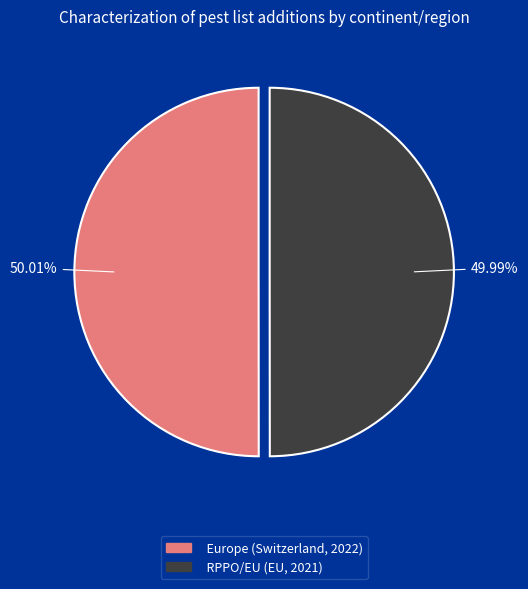

Is it true that RPPO/EU (EU, 2021) is 50% of the pie?

True